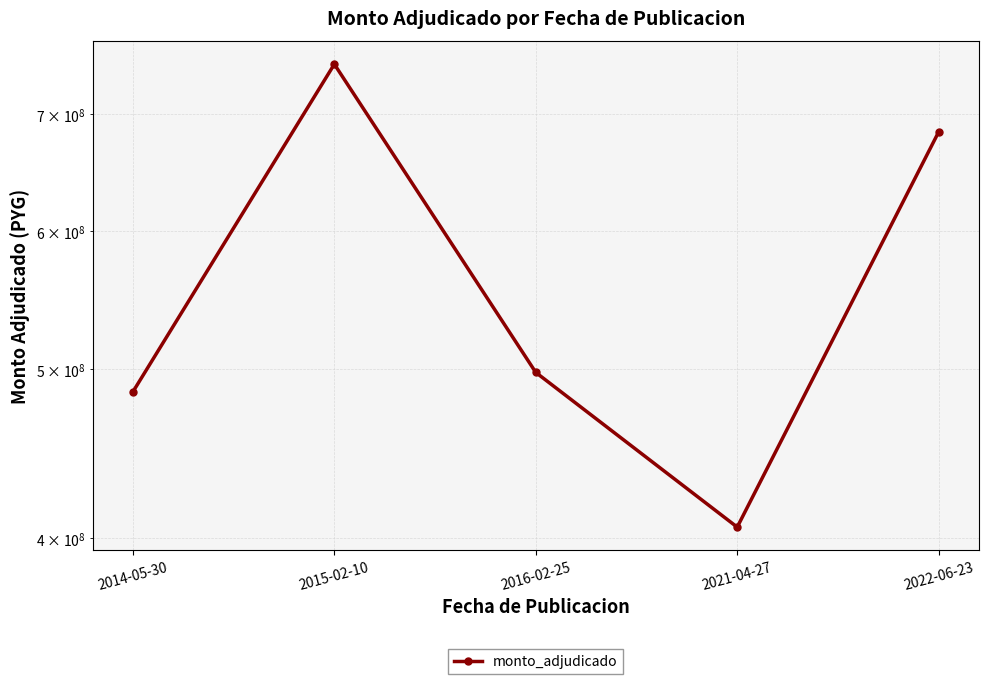

Rank the categories by value from lowest to highest.

2021-04-27, 2014-05-30, 2016-02-25, 2022-06-23, 2015-02-10